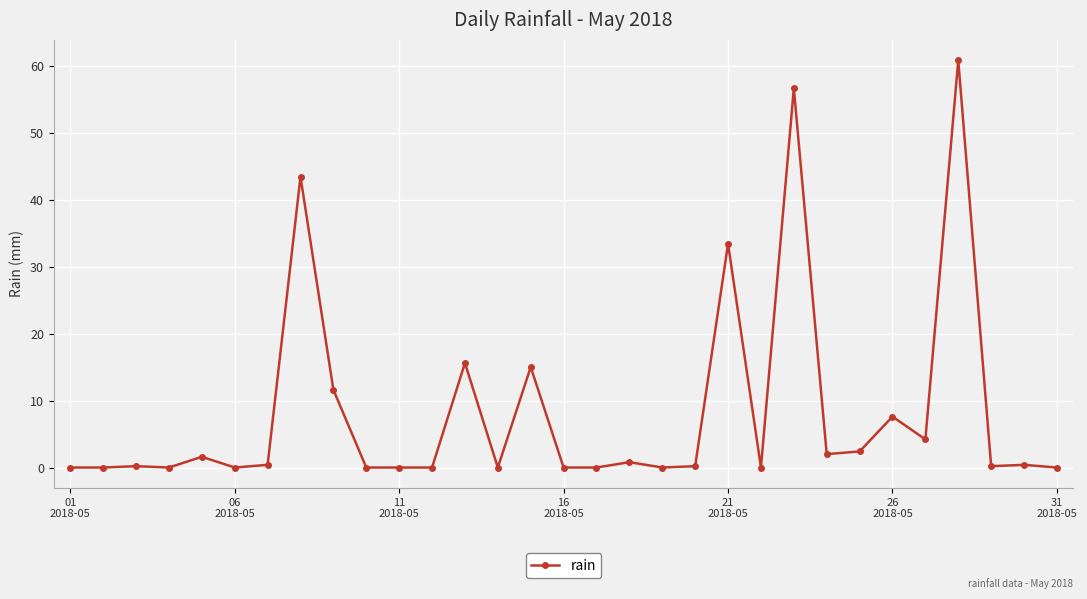

What is the value of the 8th point from the left?

43.4